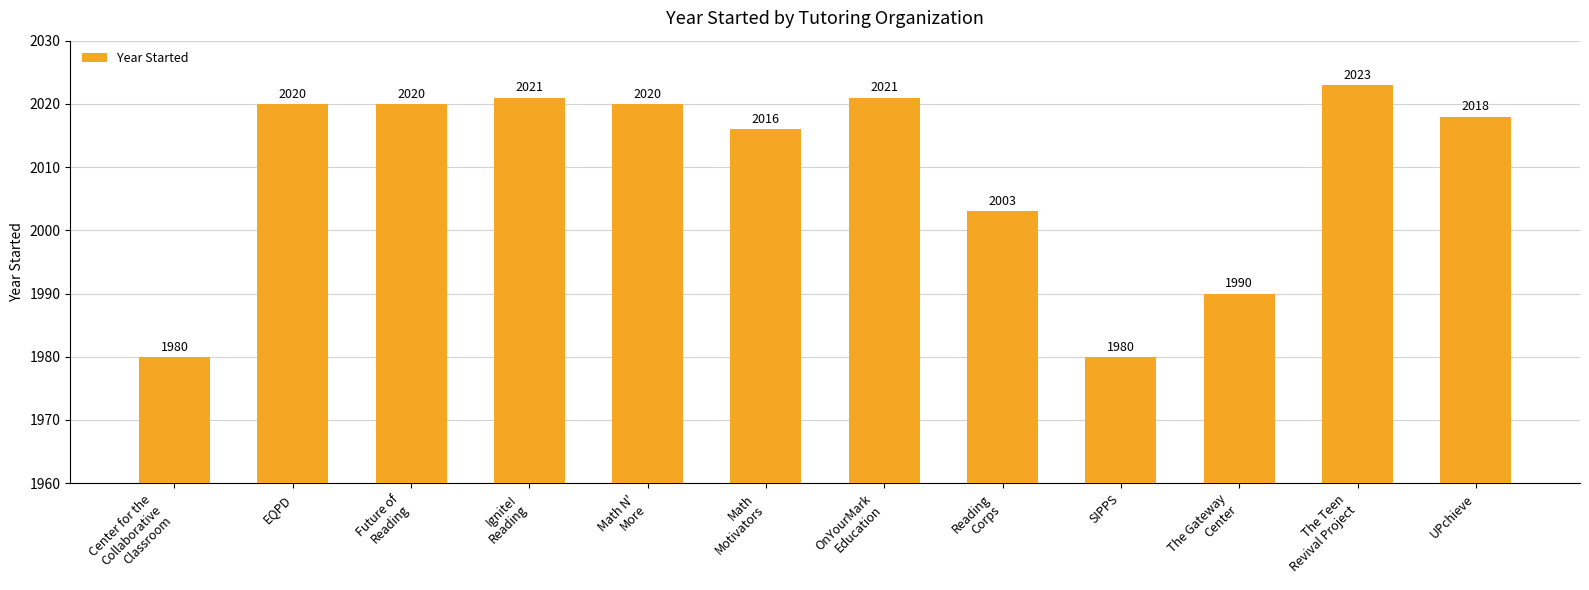

At which label is the value closest to 2001?

Reading
Corps